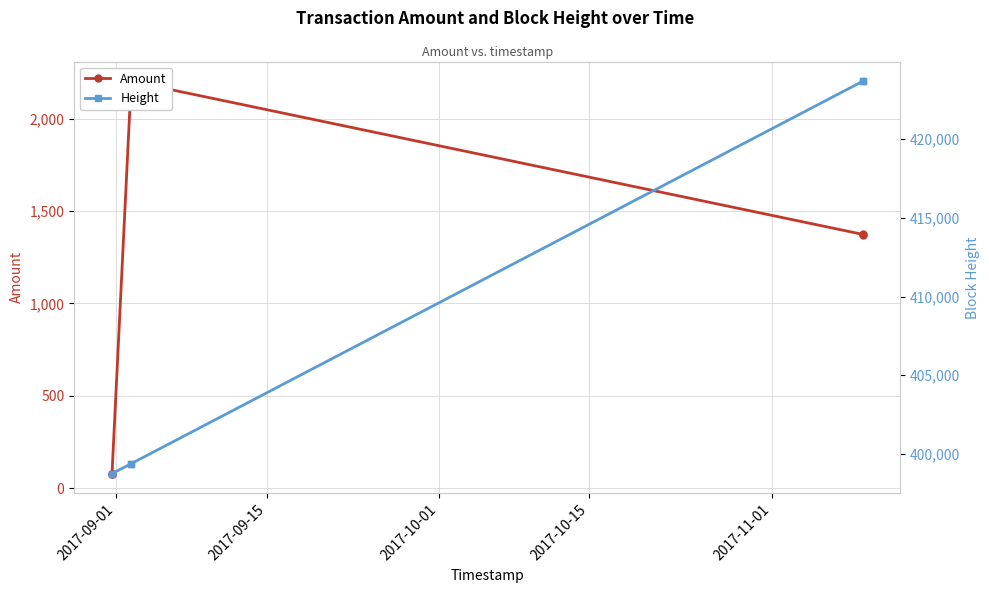

What is the difference between the maximum and minimum values in the Amount series?

2124